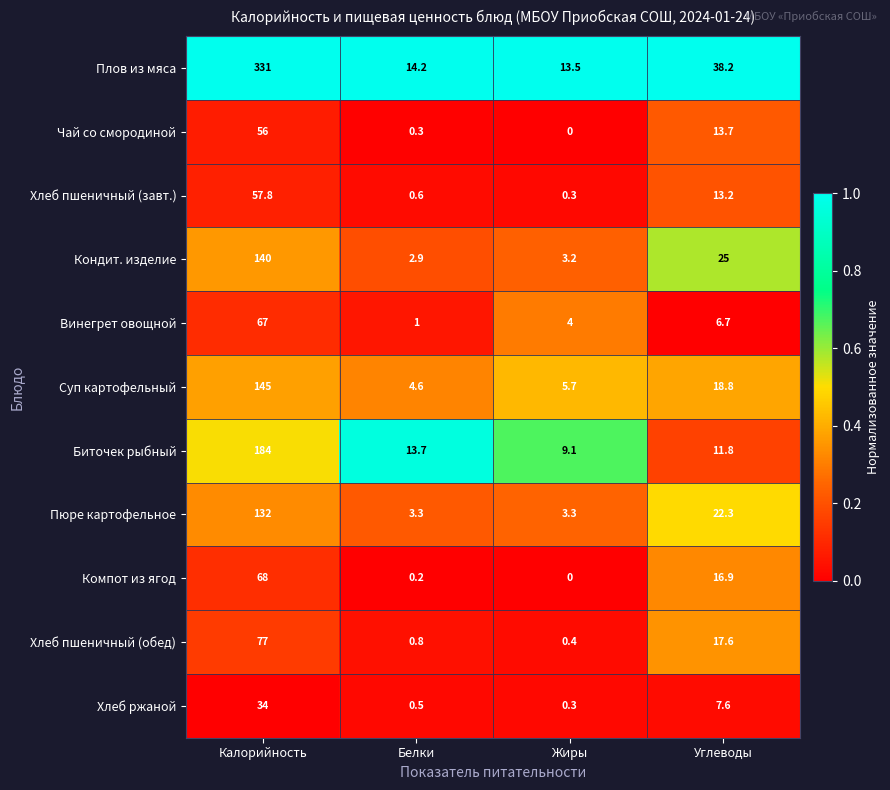

True or false: Хлеб пшеничный (завт.) has a value of 13.2 at Углеводы.

True